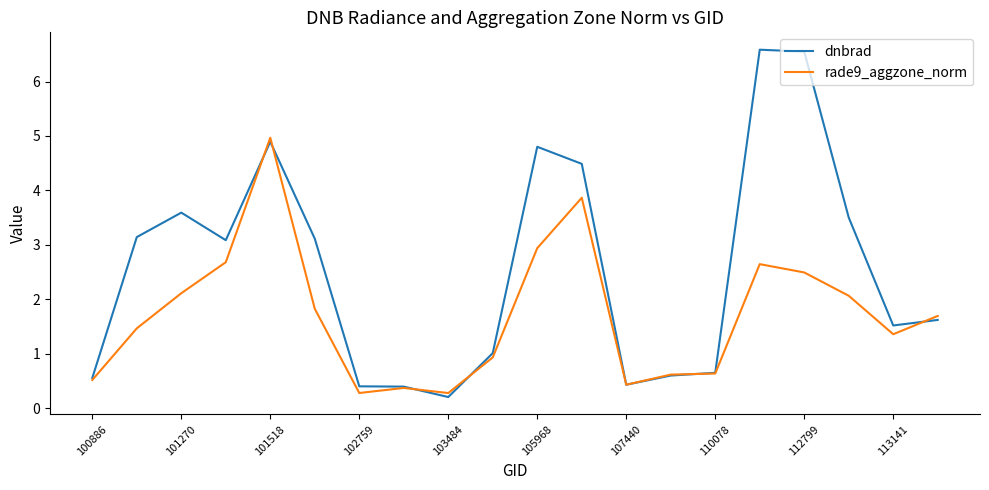

List the series in order of their peak value, lowest first.

rade9_aggzone_norm, dnbrad